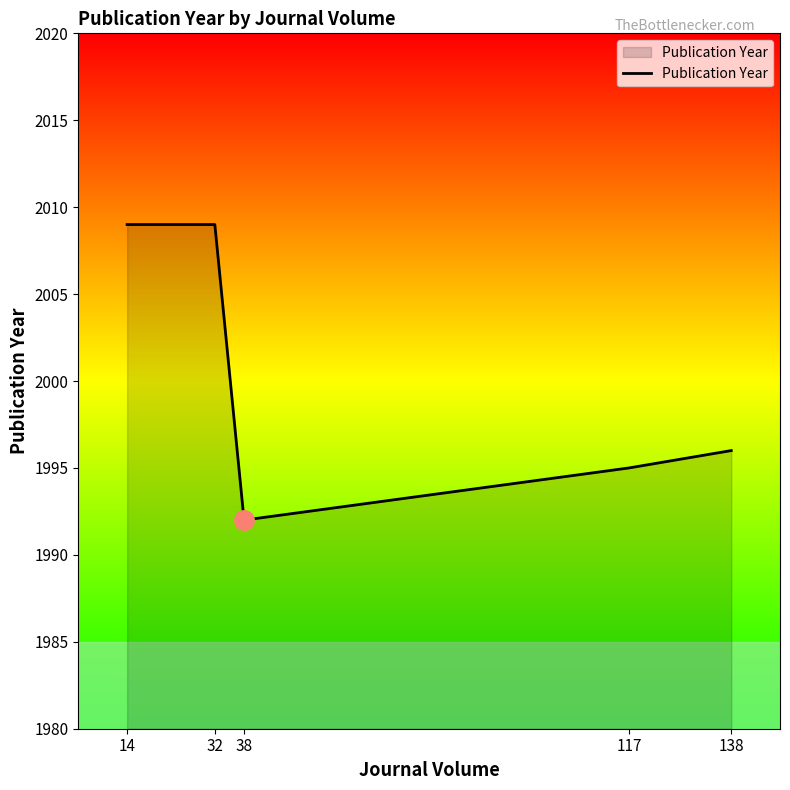

Between 38 and 14, which is larger?

14